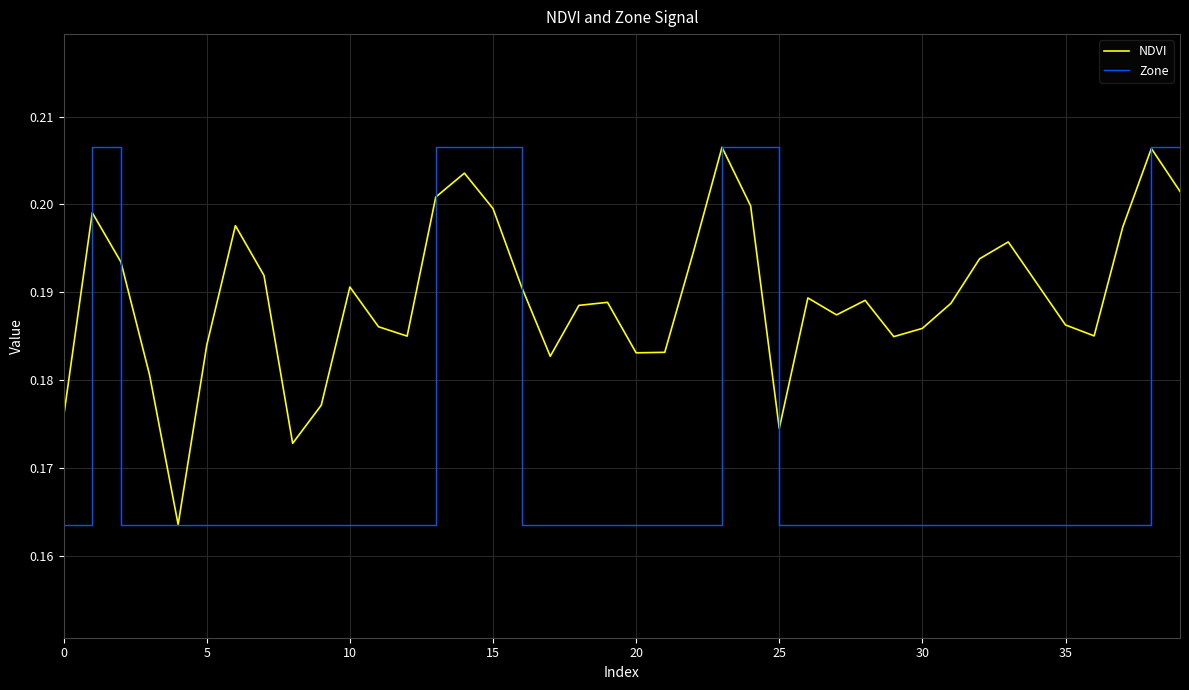

Which series has the largest total across all categories?

NDVI